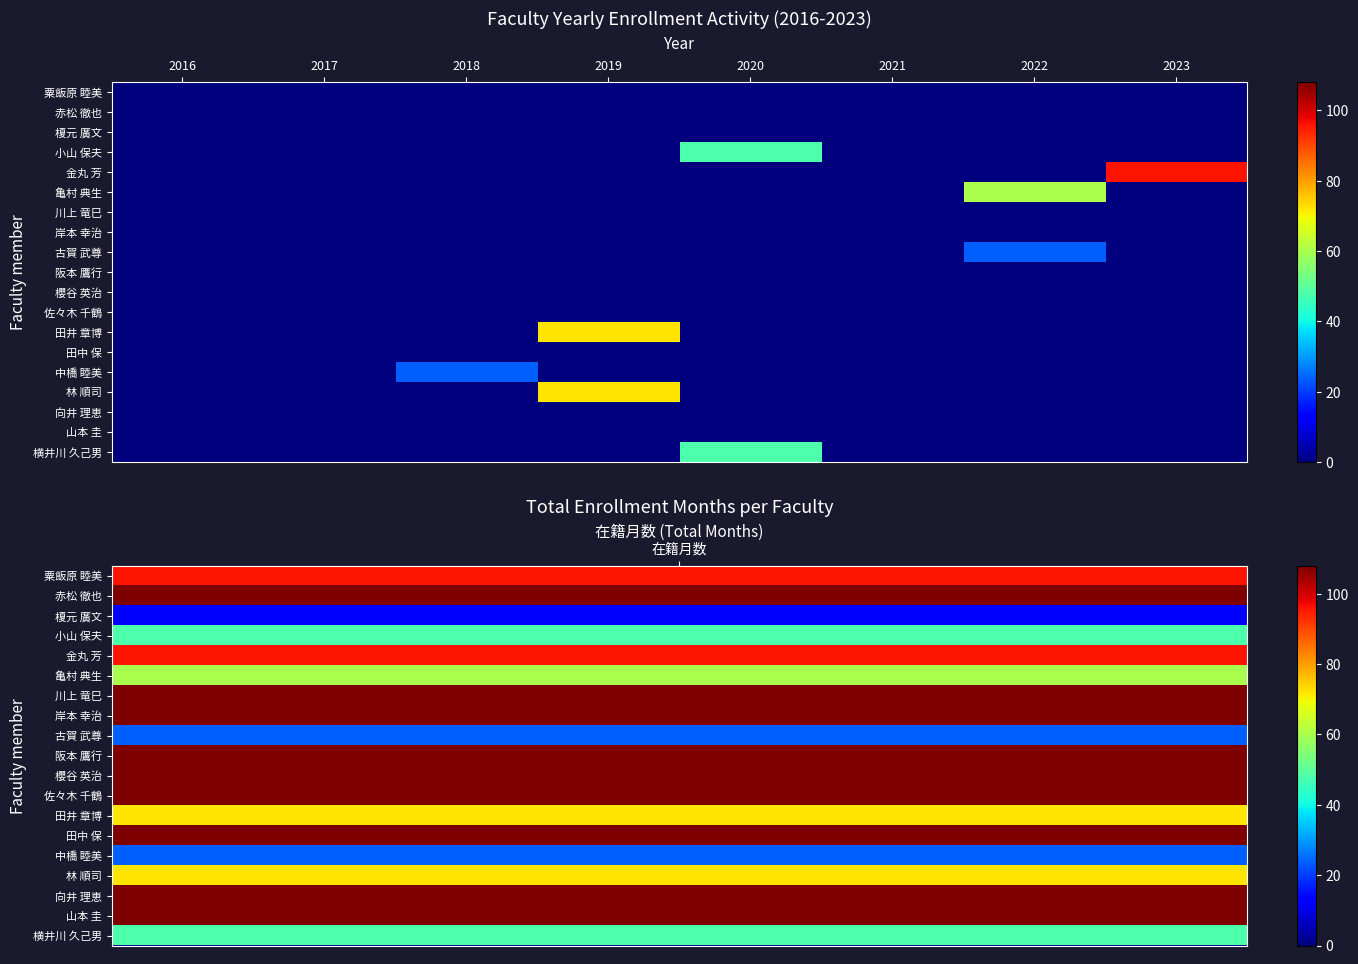

List the series in order of their peak value, lowest first.

粟飯原 睦美, 赤松 徹也, 榎元 廣文, 川上 竜巳, 岸本 幸治, 阪本 鷹行, 櫻谷 英治, 佐々木 千鶴, 田中 保, 向井 理恵, 山本 圭, 古賀 武尊, 中橋 睦美, 小山 保夫, 横井川 久己男, 亀村 典生, 田井 章博, 林 順司, 金丸 芳